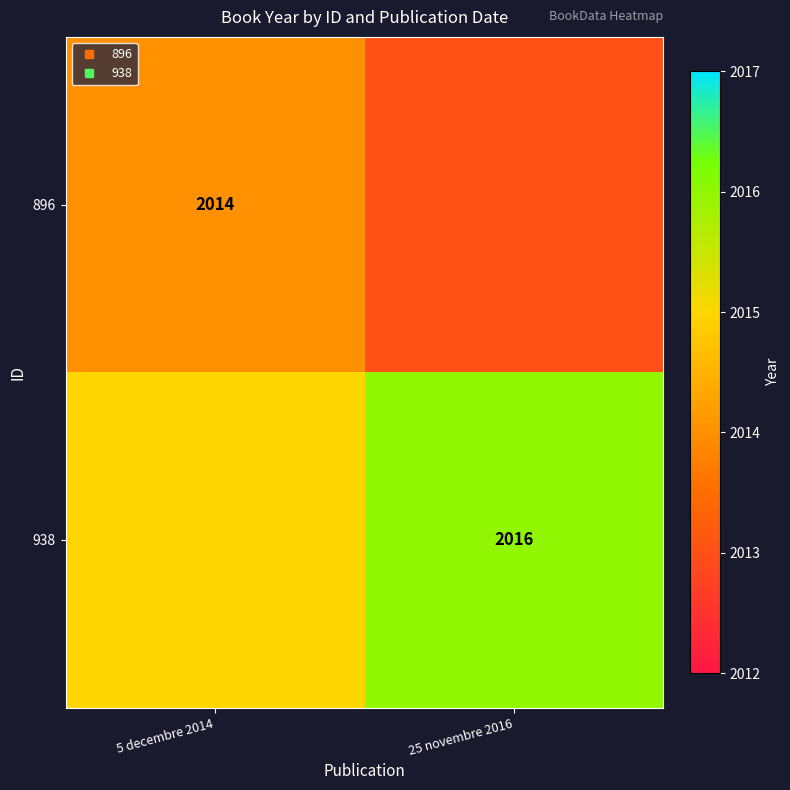

What is the sum of all 938 values?

4031